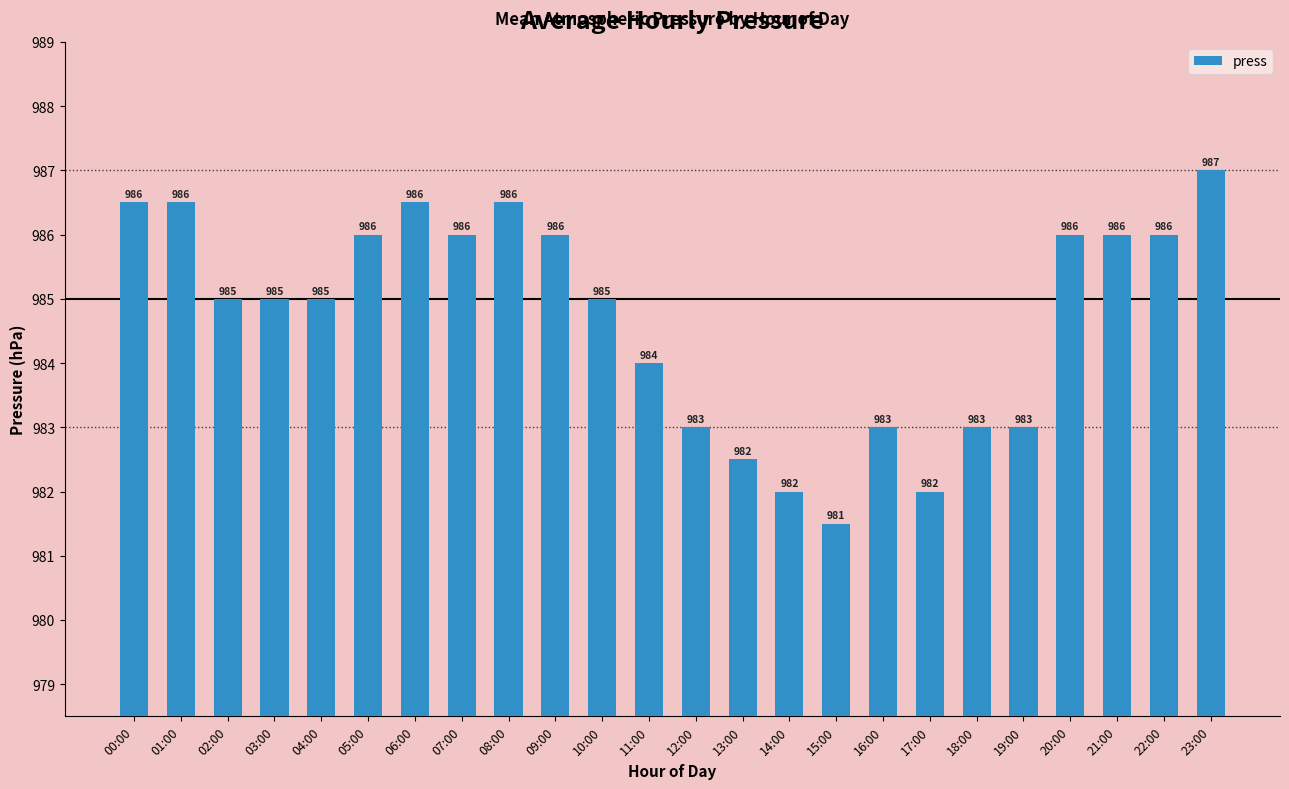

Where does the data first go above 985?

00:00